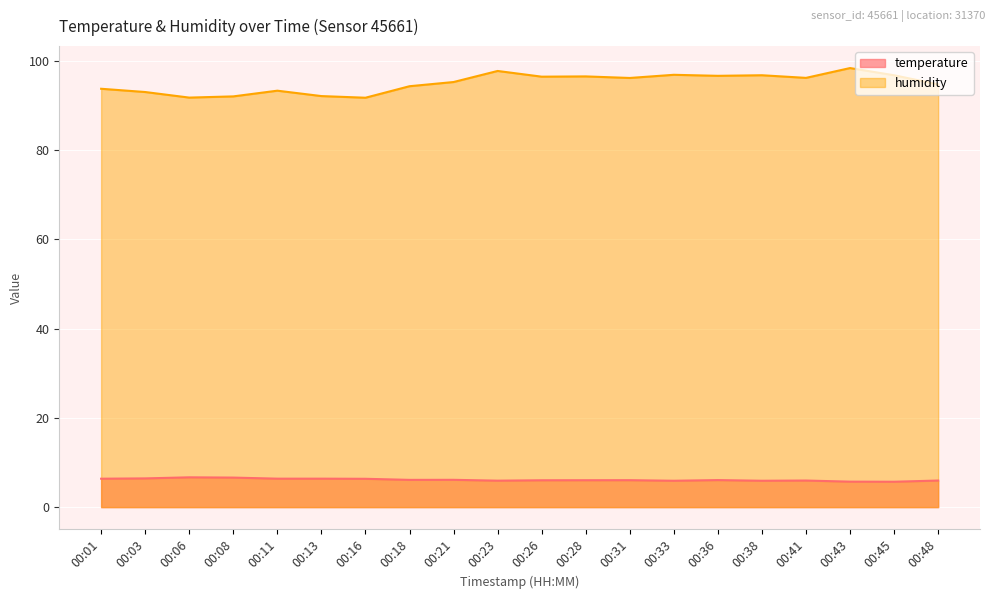

At which category does the chart reach its minimum across all series?

00:45